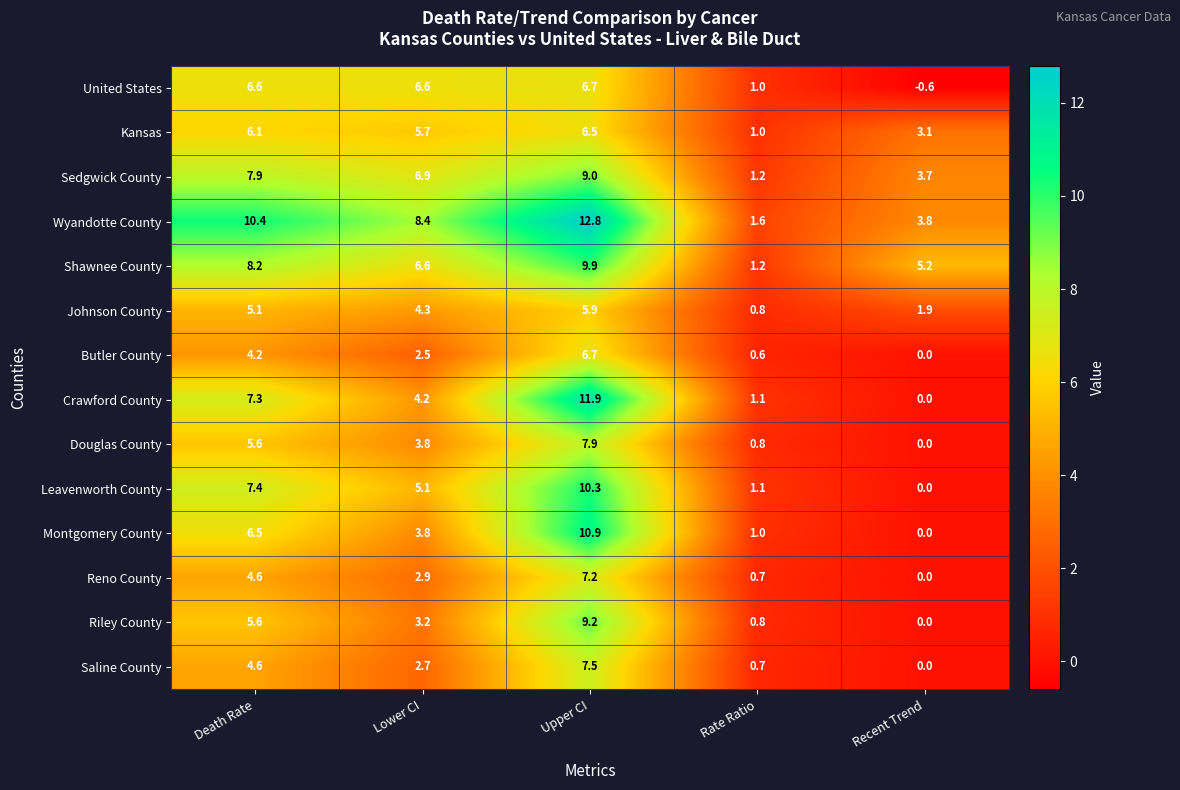

What is the minimum value shown in the chart?

-0.6